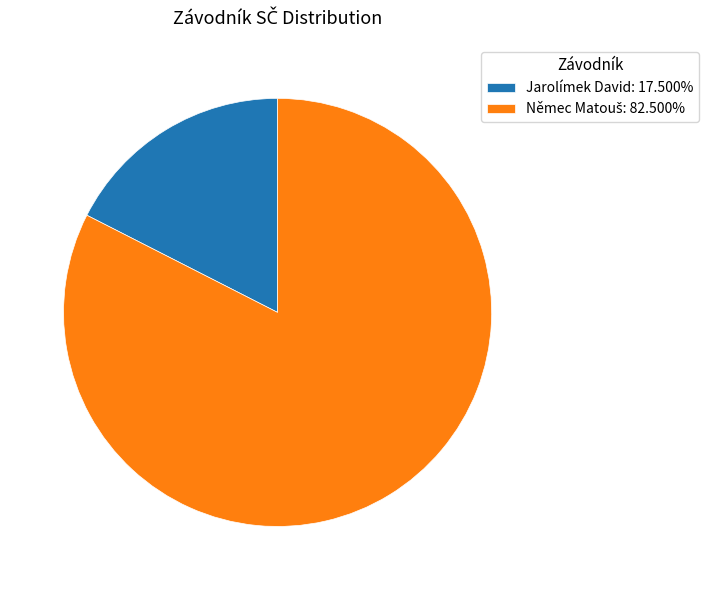

Is there a majority slice in this chart?

Yes